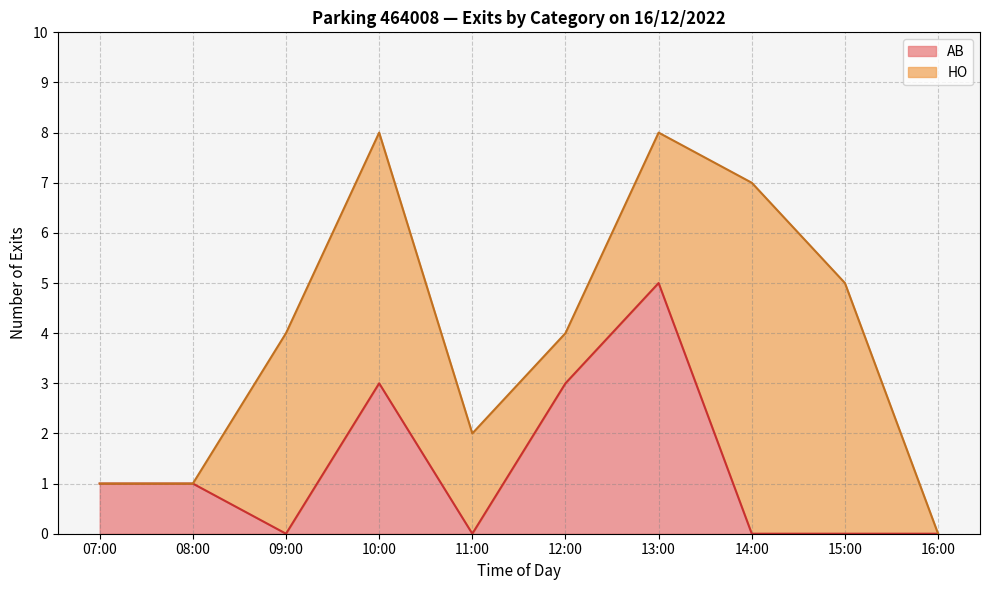

What is the maximum value for AB?

5